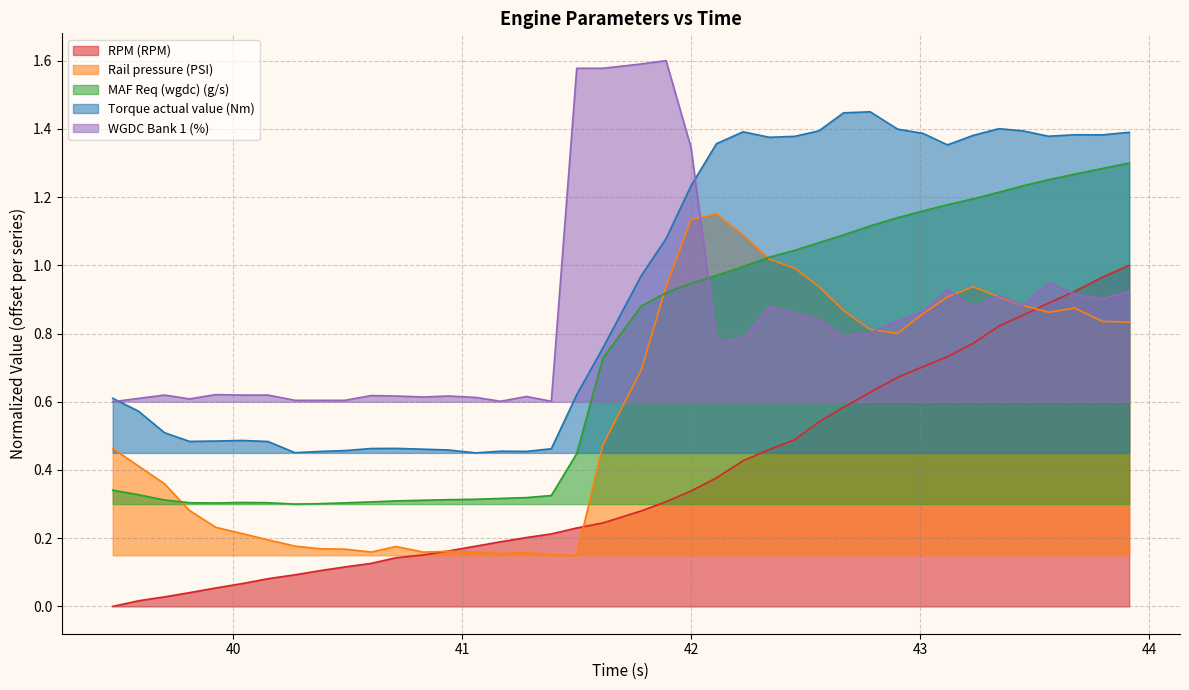

Reading left to right, list all the values displayed in this chart.

RPM (RPM): 0.0	0.0	0.0	0.0	0.1	0.1	0.1	0.1	0.1	0.1	0.1	0.1	0.2	0.2	0.2	0.2	0.2	0.2	0.2	0.2	0.3	0.3	0.3	0.4	0.4	0.5	0.5	0.5	0.6	0.6	0.7	0.7	0.7	0.8	0.8	0.9	0.9	0.9	1.0	1.0
Rail pressure (PSI): 0.5	0.4	0.4	0.3	0.2	0.2	0.2	0.2	0.2	0.2	0.2	0.2	0.2	0.2	0.2	0.2	0.2	0.2	0.1	0.5	0.7	0.9	1.1	1.1	1.1	1.0	1.0	0.9	0.9	0.8	0.8	0.9	0.9	0.9	0.9	0.9	0.9	0.9	0.8	0.8
MAF Req (wgdc) (g/s): 0.3	0.3	0.3	0.3	0.3	0.3	0.3	0.3	0.3	0.3	0.3	0.3	0.3	0.3	0.3	0.3	0.3	0.3	0.4	0.7	0.9	0.9	0.9	1.0	1.0	1.0	1.0	1.1	1.1	1.1	1.1	1.2	1.2	1.2	1.2	1.2	1.3	1.3	1.3	1.3
Torque actual value (Nm): 0.6	0.6	0.5	0.5	0.5	0.5	0.5	0.5	0.5	0.5	0.5	0.5	0.5	0.5	0.4	0.5	0.5	0.5	0.6	0.8	1.0	1.1	1.2	1.4	1.4	1.4	1.4	1.4	1.4	1.4	1.4	1.4	1.4	1.4	1.4	1.4	1.4	1.4	1.4	1.4
WGDC Bank 1 (%): 0.6	0.6	0.6	0.6	0.6	0.6	0.6	0.6	0.6	0.6	0.6	0.6	0.6	0.6	0.6	0.6	0.6	0.6	1.6	1.6	1.6	1.6	1.3	0.8	0.8	0.9	0.9	0.8	0.8	0.8	0.8	0.9	0.9	0.9	0.9	0.9	0.9	0.9	0.9	0.9